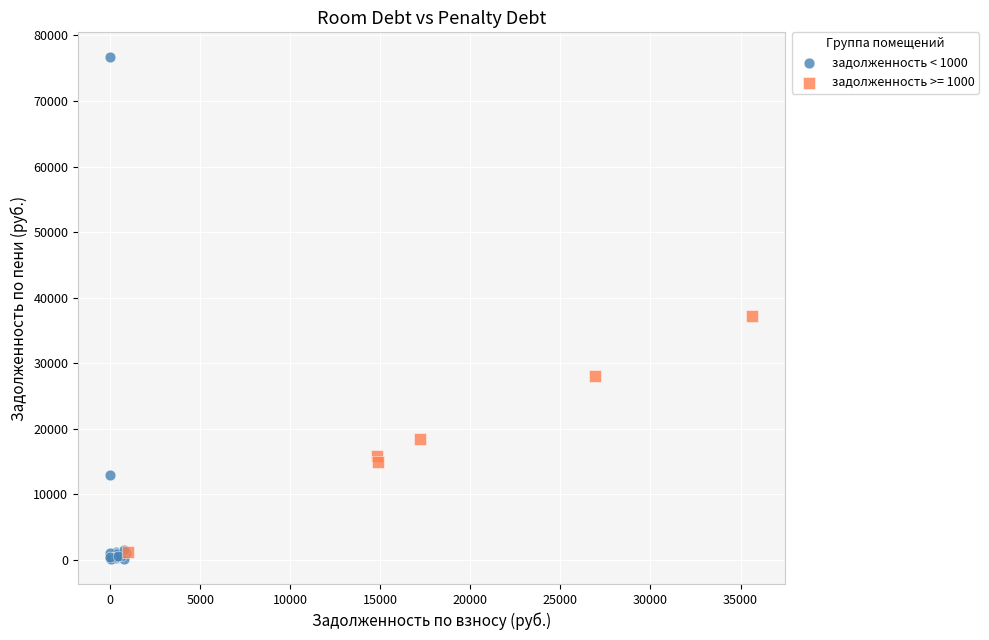

Which series has the widest spread of Y values?

задолженность < 1000